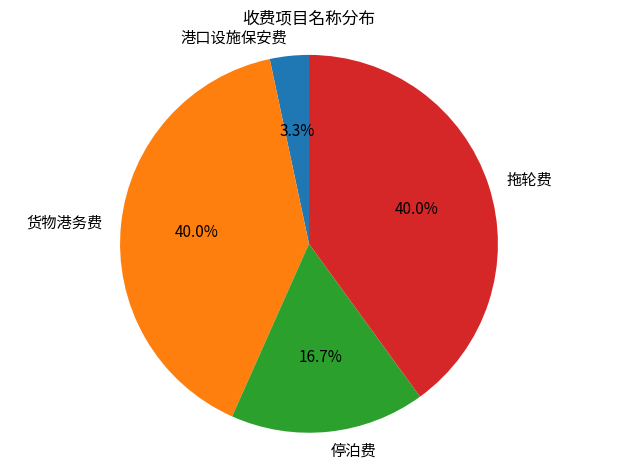

To the nearest percent, what percentage of the pie is 拖轮费?

40%